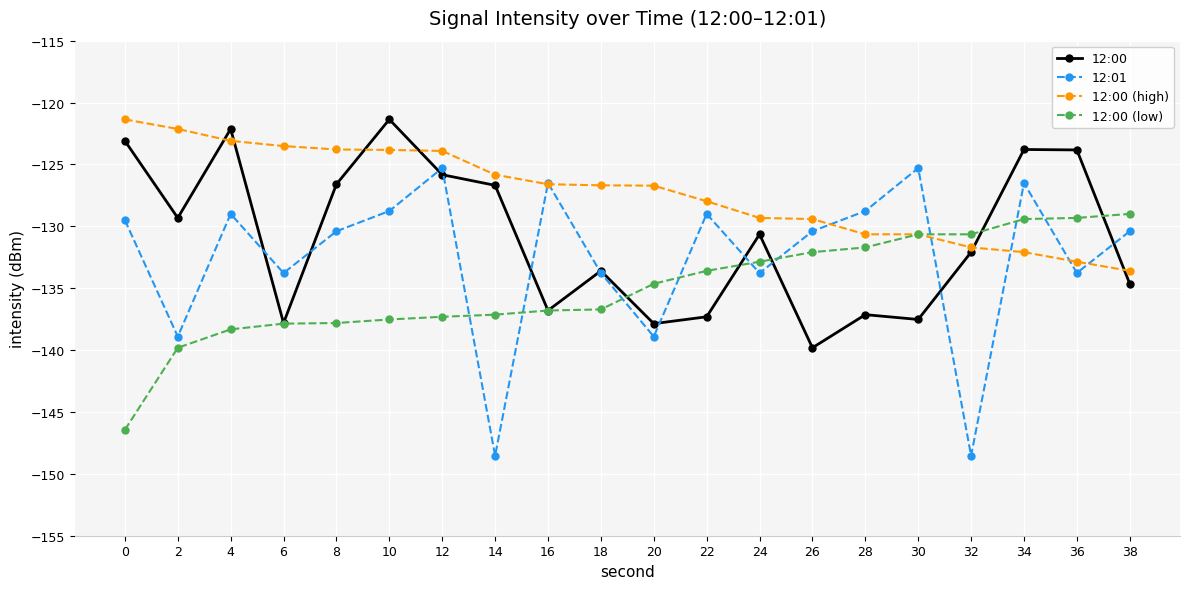

True or false: 12:01 and 12:00 intersect in this chart.

True